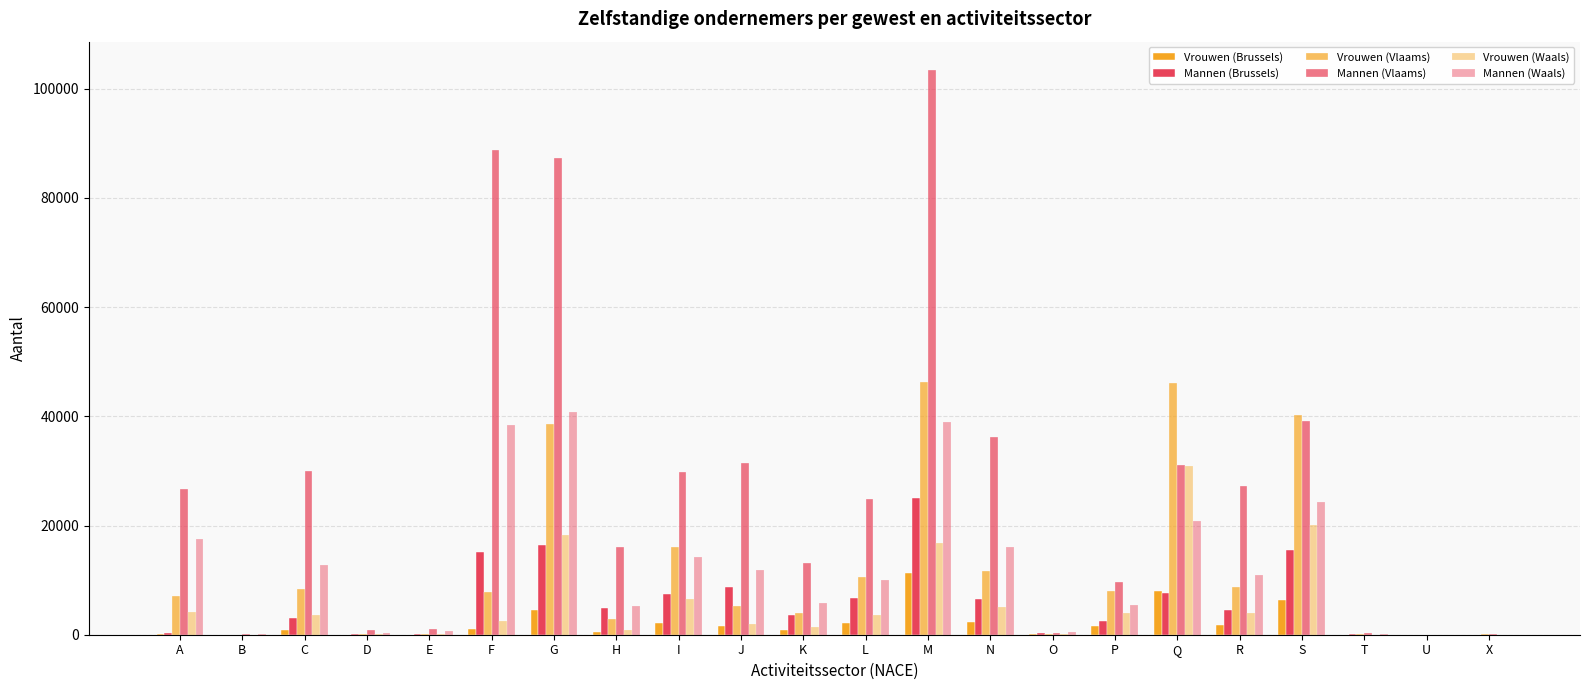

Which category has the highest value in the Vrouwen (Waals) series?

Q